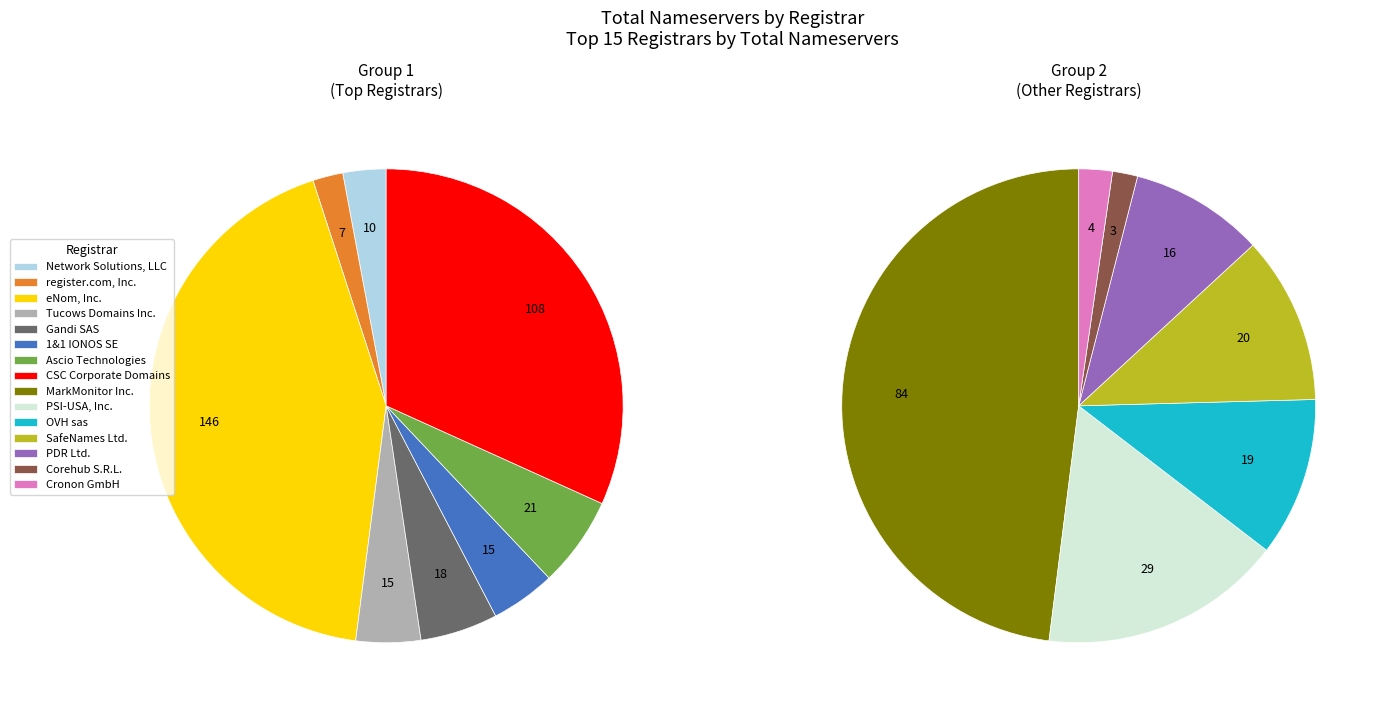

Do Tucows Domains Inc. and register.com, Inc. together represent more than half of the pie?

No